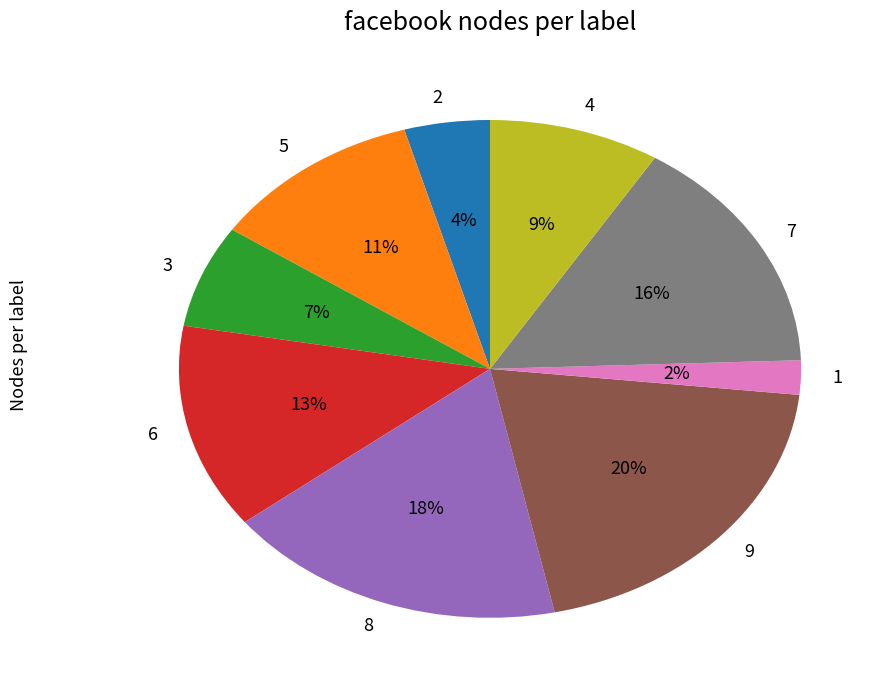

Is the sum of 8 and 6 greater than half?

No